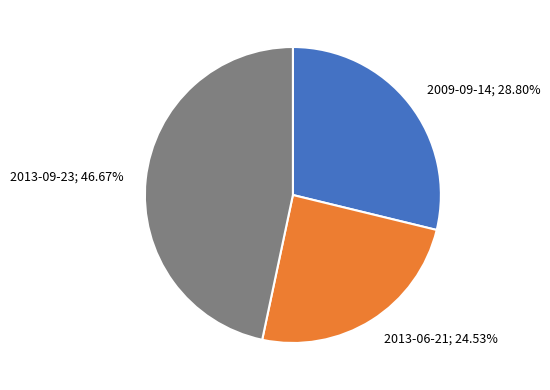

Rank the categories by value from highest to lowest.

2013-09-23, 2009-09-14, 2013-06-21